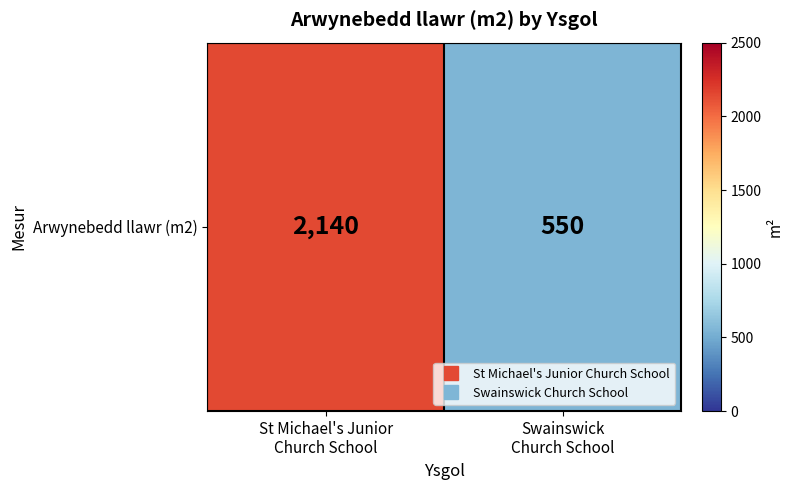

Which label corresponds to the largest value in the chart?

St Michael's Junior
Church School